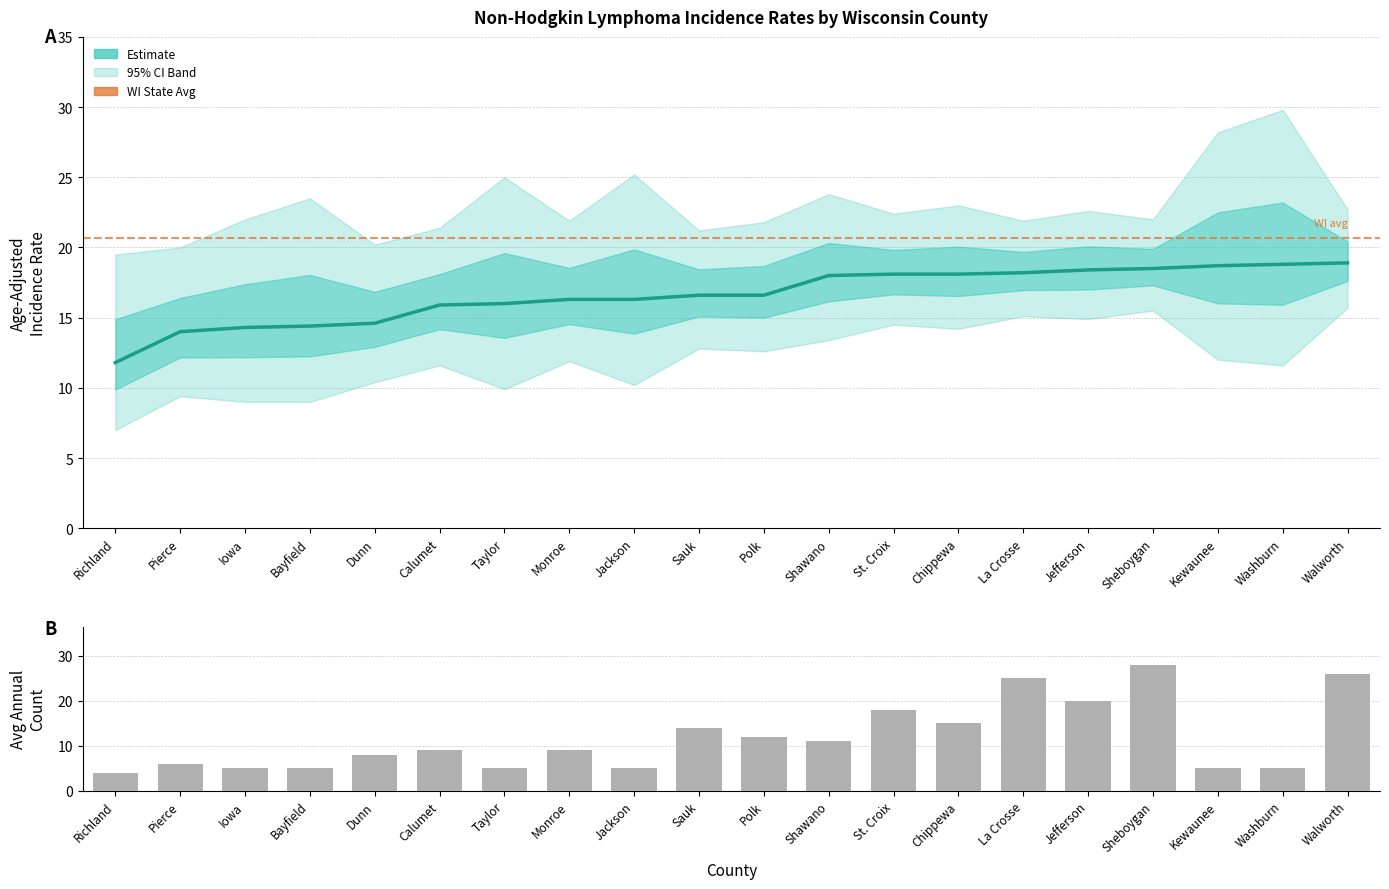

Which series has the widest spread of values?

Avg Annual Count